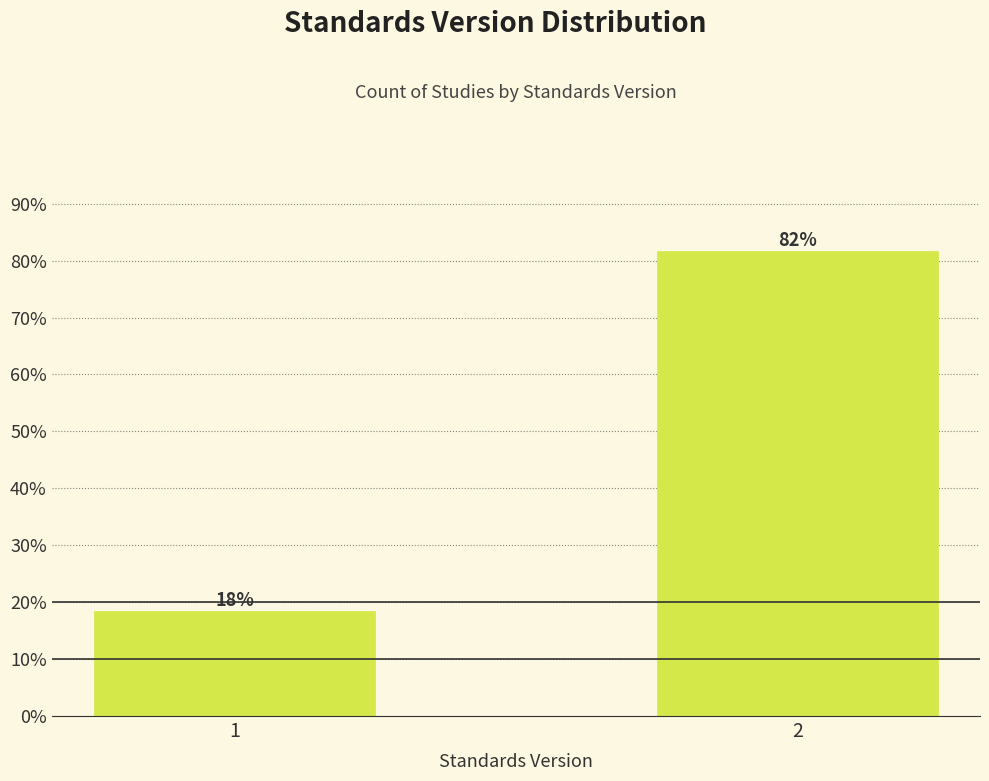

True or false: the data shows 18.4 at 1.

True